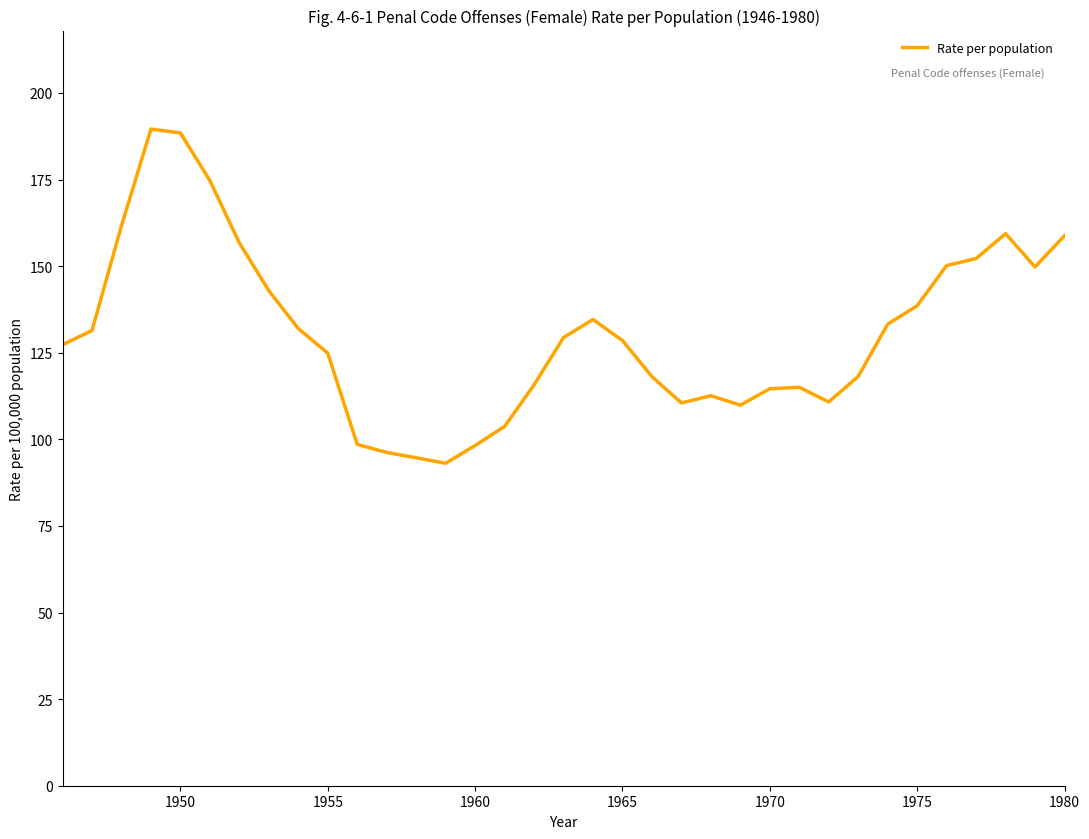

What is the difference between the maximum and minimum values?

96.5